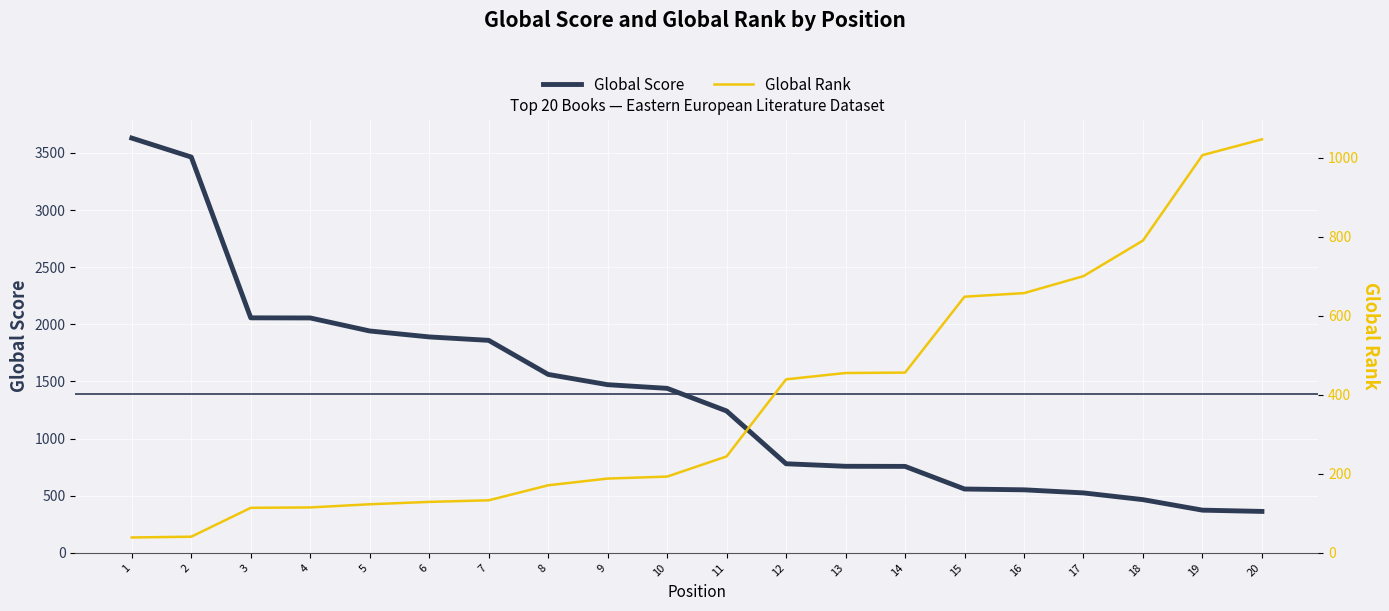

Reading left to right, what are all the values shown in this chart?

Global Score: 3630	3464	2057	2056	1942	1890	1860	1562	1472	1440	1242	780	758	757	559	552	525	466	374	363
Global Rank: 39	41	114	115	123	129	133	171	188	193	244	439	455	456	648	657	700	790	1006	1046